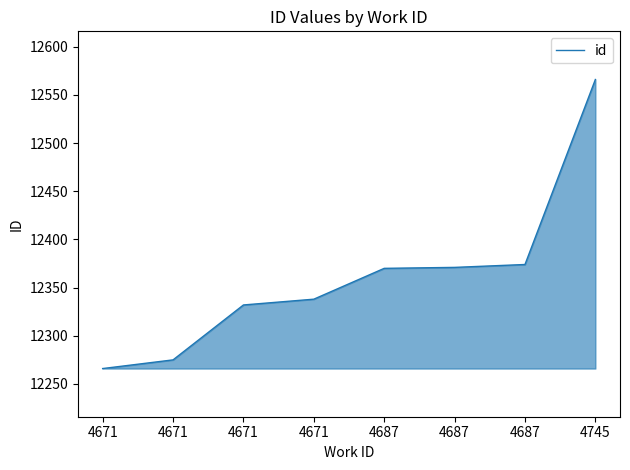

Does the chart have visible grid lines?

No